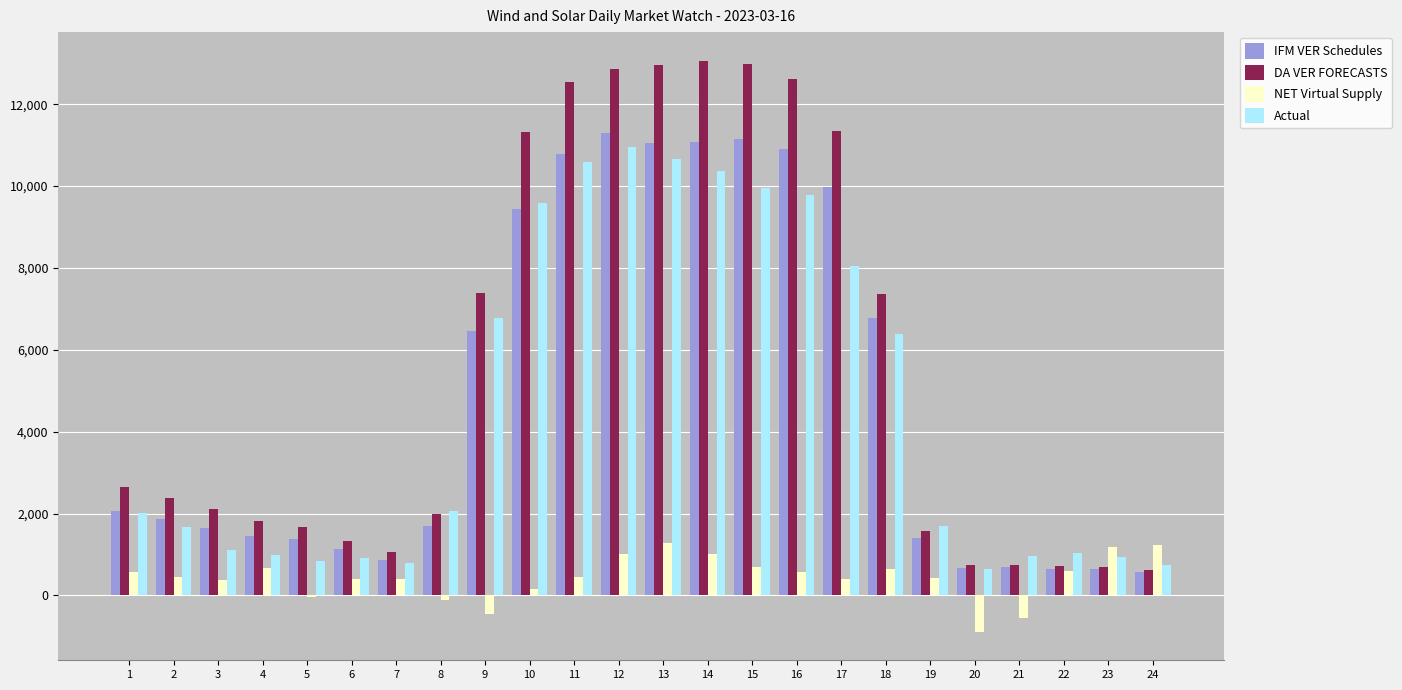

What is the difference between the maximum and minimum values in the IFM VER Schedules series?

10727.2